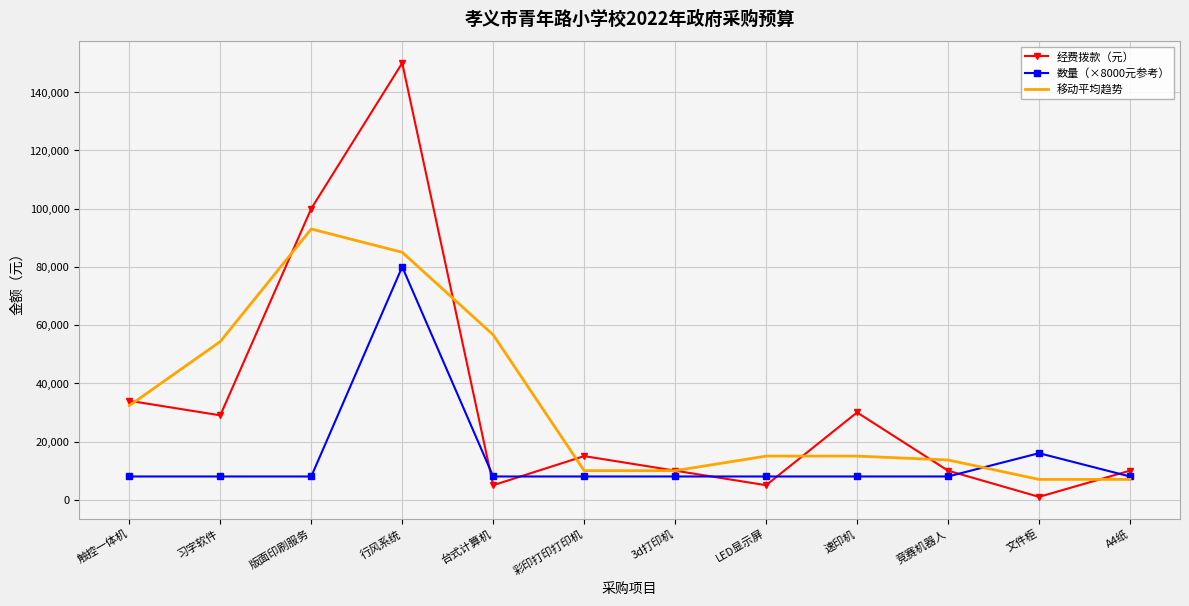

True or false: 移动平均趋势 has more than 0 points higher than both neighbors.

True